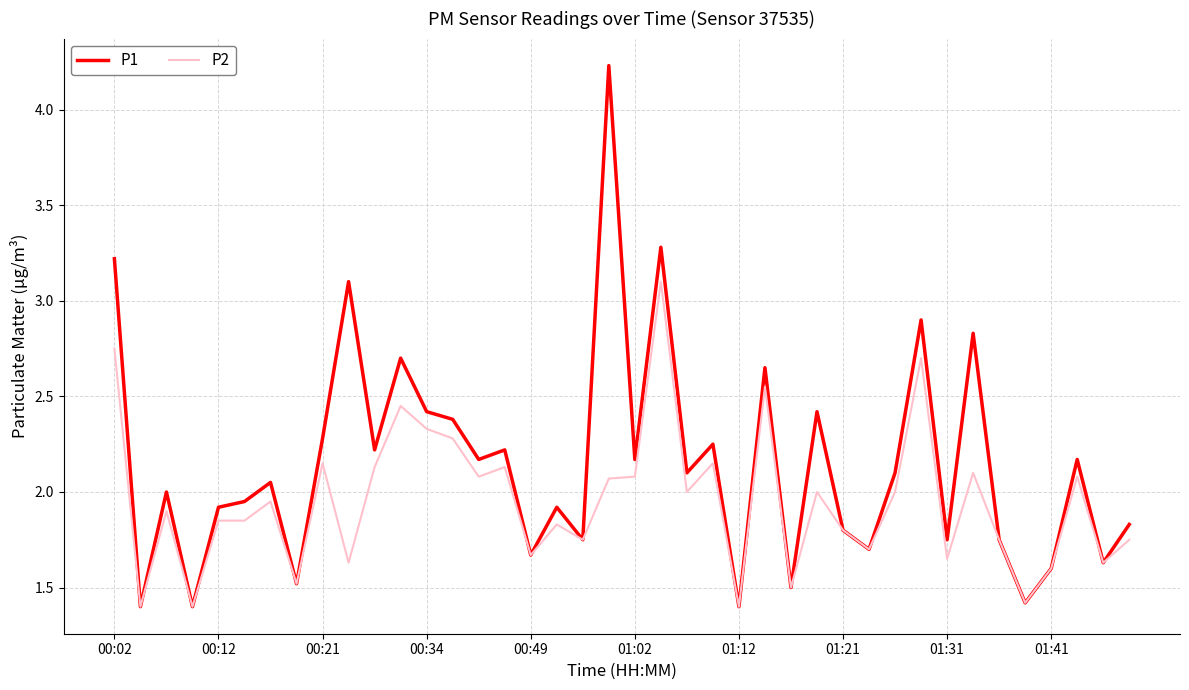

List the series in order of their overall mean, highest first.

P1, P2